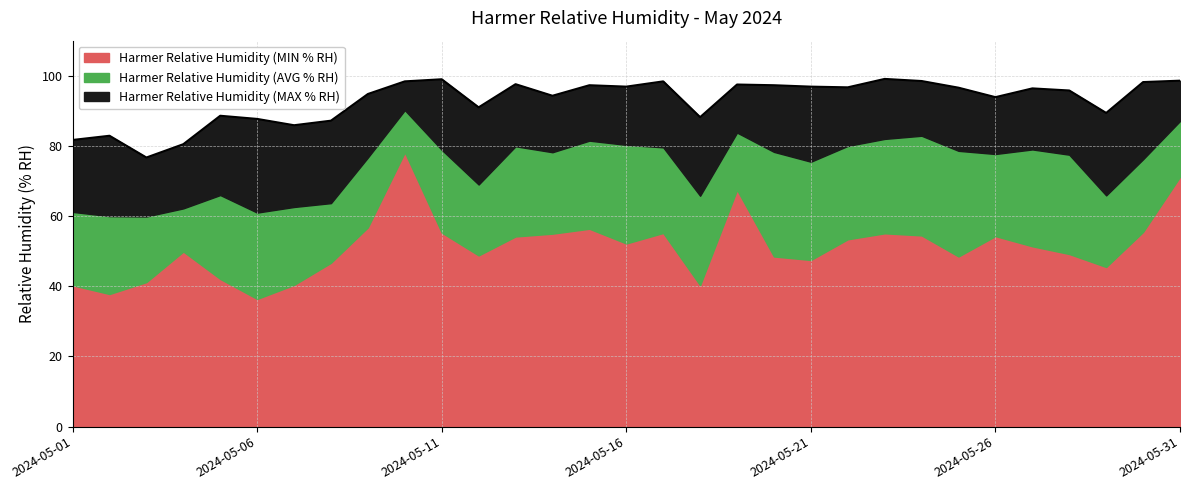

How many lines are shown in the chart?

3